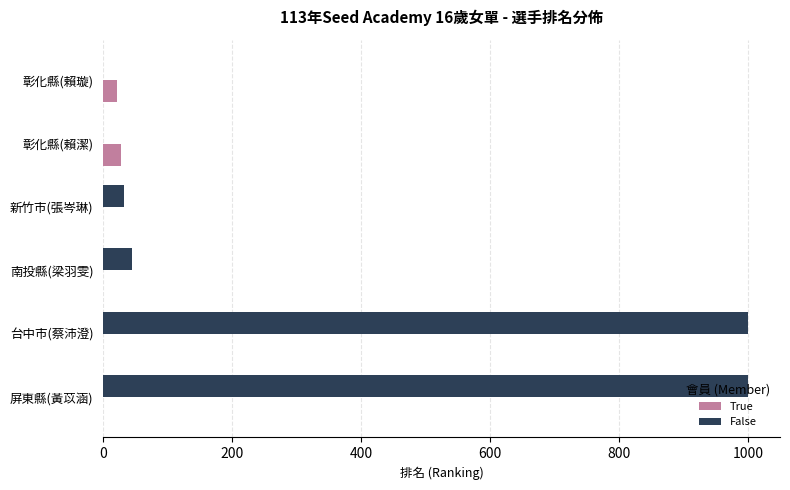

How many categories are shown in the chart?

6